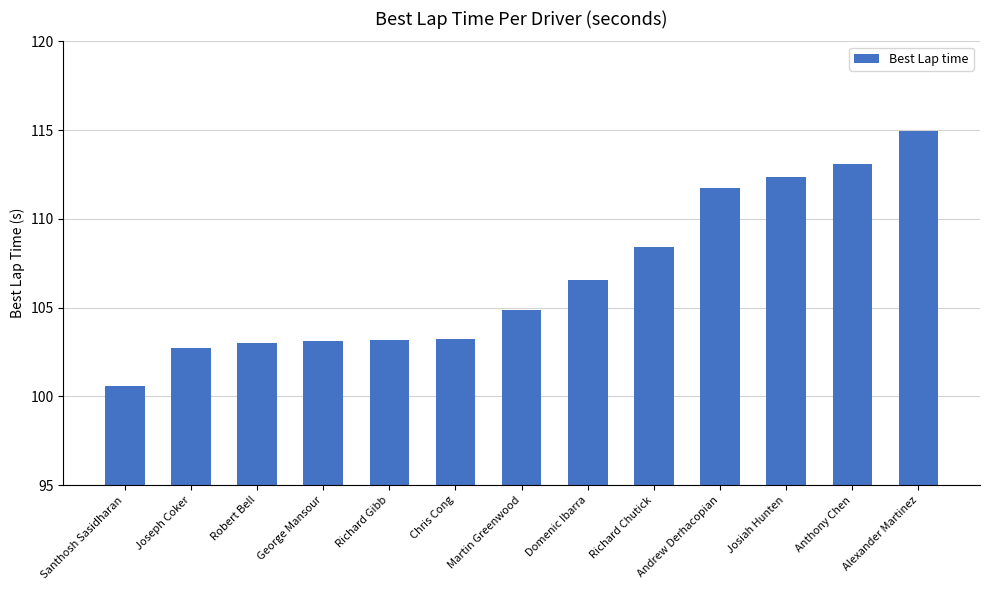

What is the difference between the second highest and minimum values?

12.5